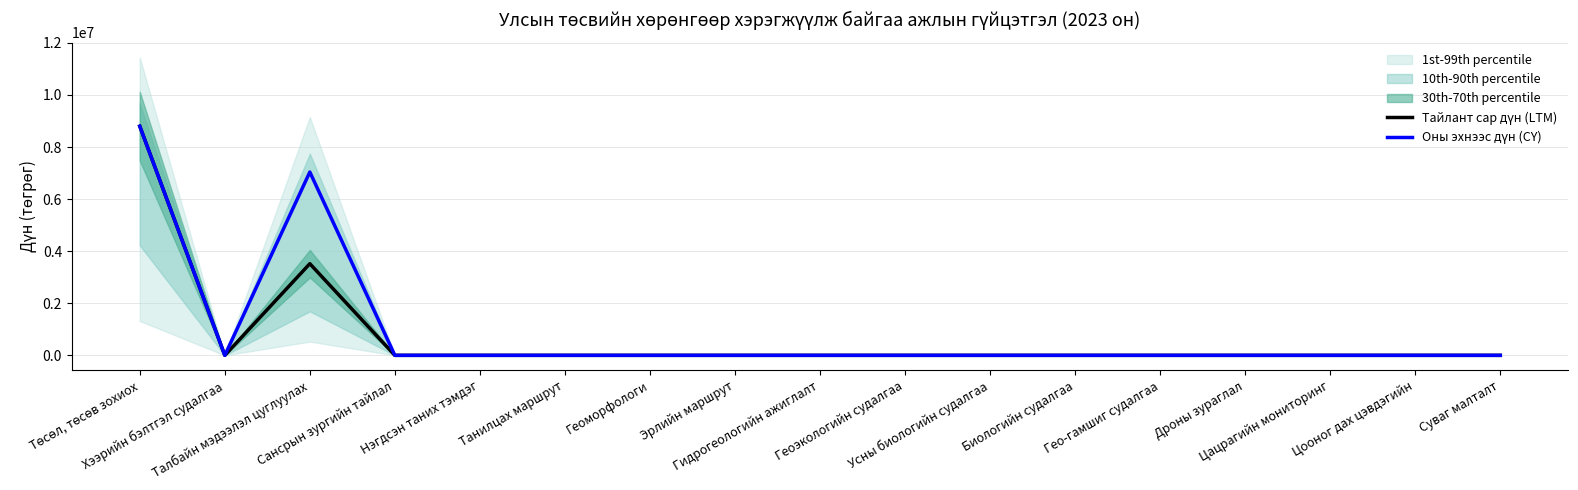

What is the difference between the maximum and minimum values in the Оны эхнээс дүн (CY) series?

8800000